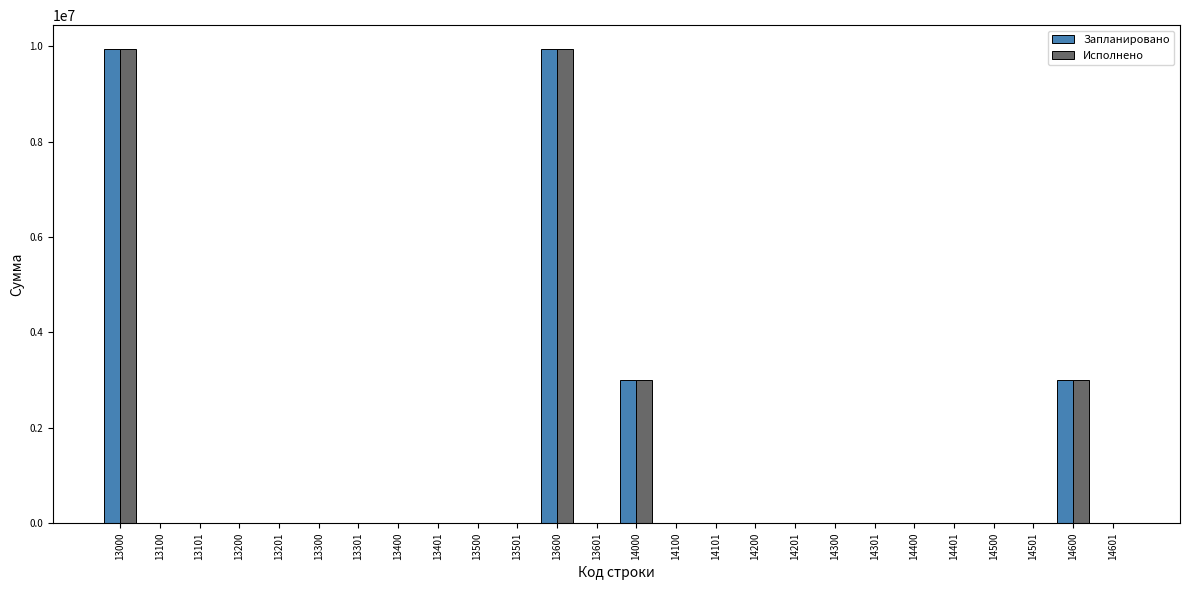

The value of Запланировано at 14301 is 0.0. True or false?

True